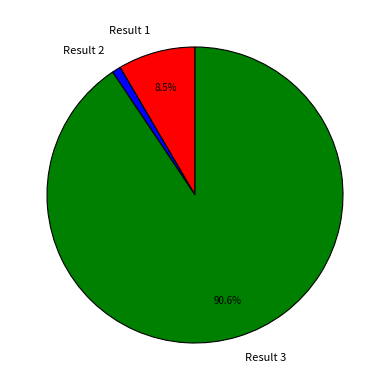

Does Result 3 account for over 50% of the chart?

Yes